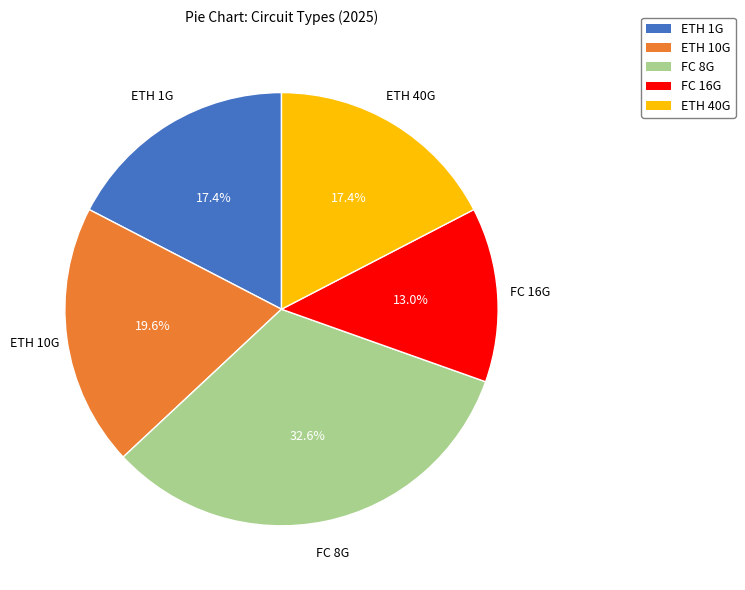

To the nearest percent, what is the average slice percentage?

20%